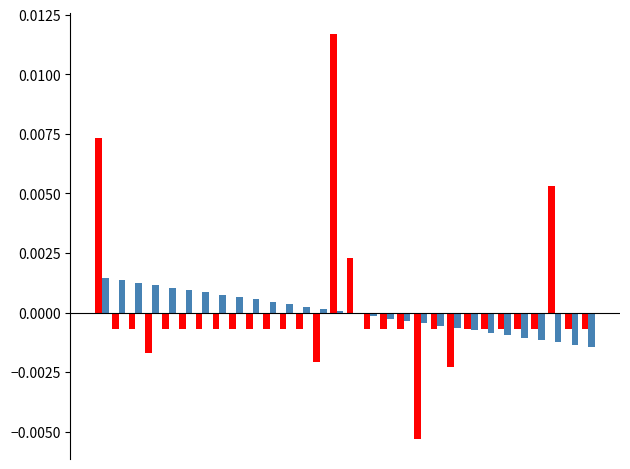

How many groups of bars are there?

30